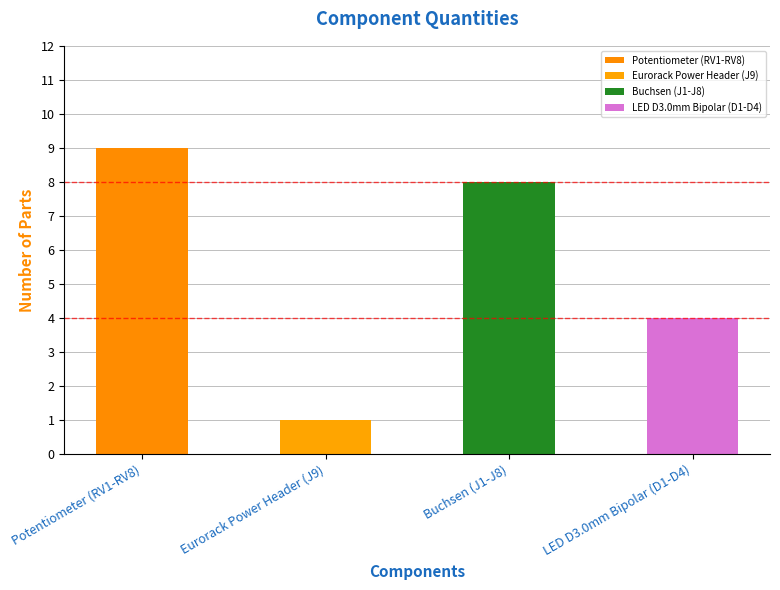

What is the ratio of the value at Potentiometer (RV1-RV8) to the value at Eurorack Power Header (J9)?

9.0